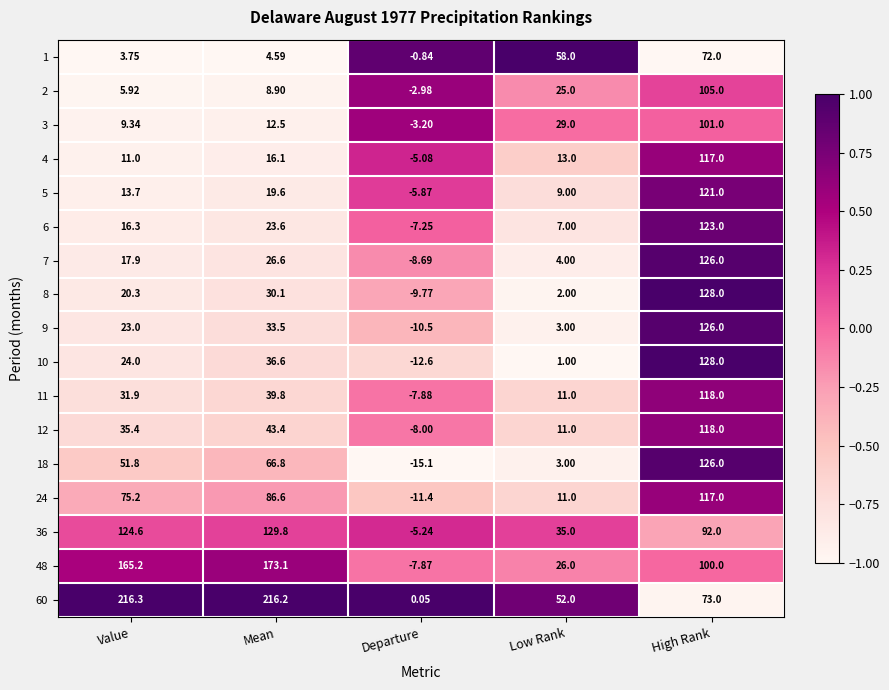

Where is 10 nearest to the value 57?

Mean